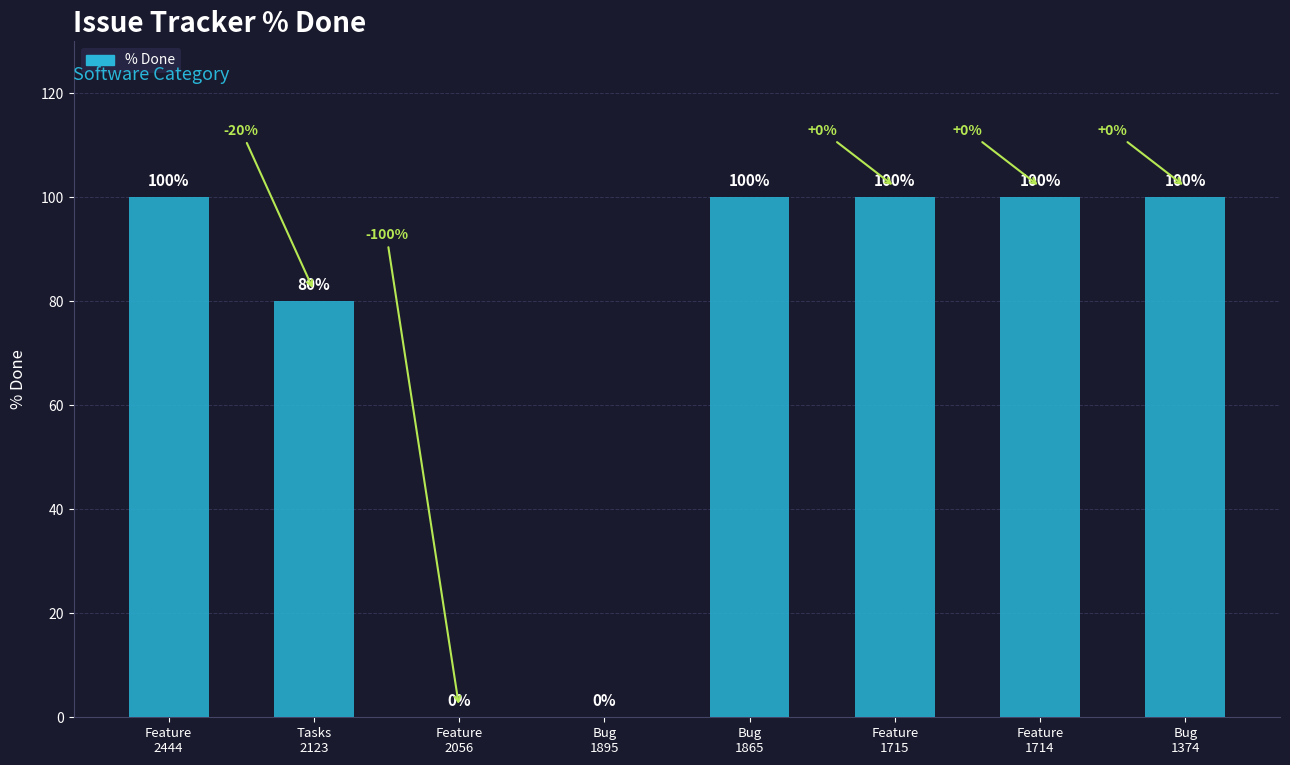

What is the sum of all values?

580